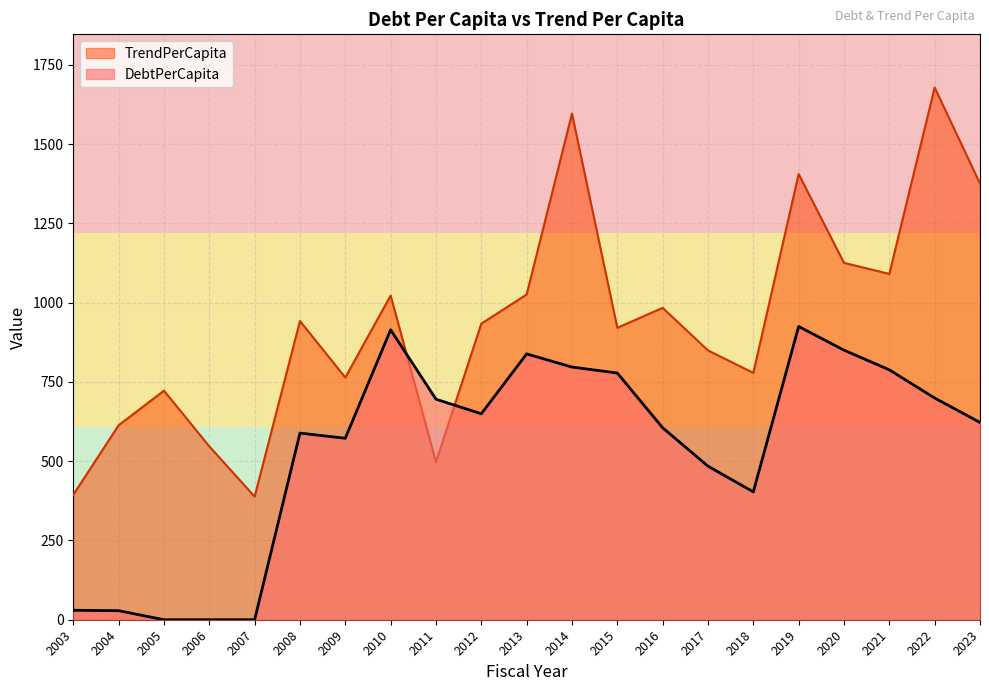

Reading left to right, transcribe all the data shown in this chart.

DebtPerCapita: 2003=29.9	2004=28.5	2005=0.0	2006=0.0	2007=0.0	2008=588.5	2009=572.2	2010=914.2	2011=695.4	2012=649.4	2013=838.2	2014=796.7	2015=777.9	2016=605.3	2017=484.2	2018=403.3	2019=924.6	2020=850.1	2021=787.9	2022=699.1	2023=622.0
TrendPerCapita: 2003=394.0	2004=613.1	2005=722.3	2006=546.8	2007=388.2	2008=941.9	2009=763.8	2010=1022.2	2011=497.3	2012=933.6	2013=1025.5	2014=1595.9	2015=920.4	2016=983.4	2017=849.2	2018=778.4	2019=1405.3	2020=1125.4	2021=1090.4	2022=1678.1	2023=1375.2